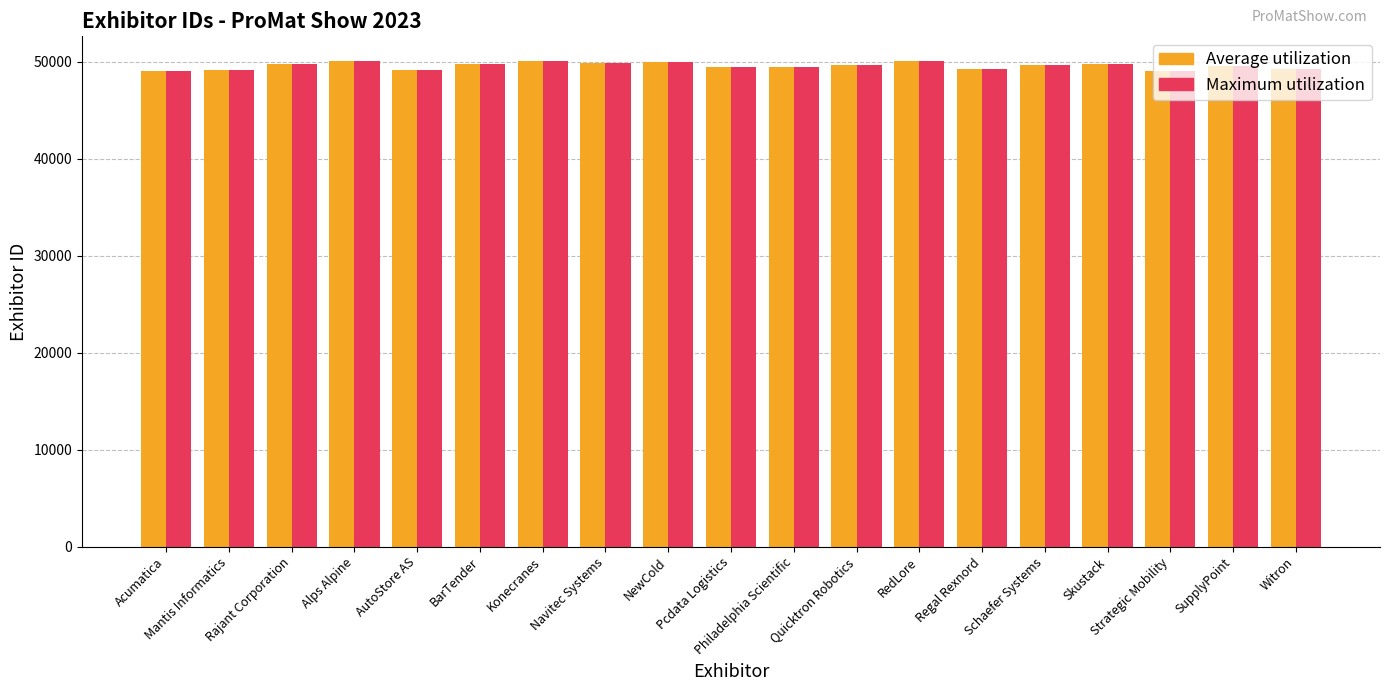

What is the total value across all series at Skustack?

99478